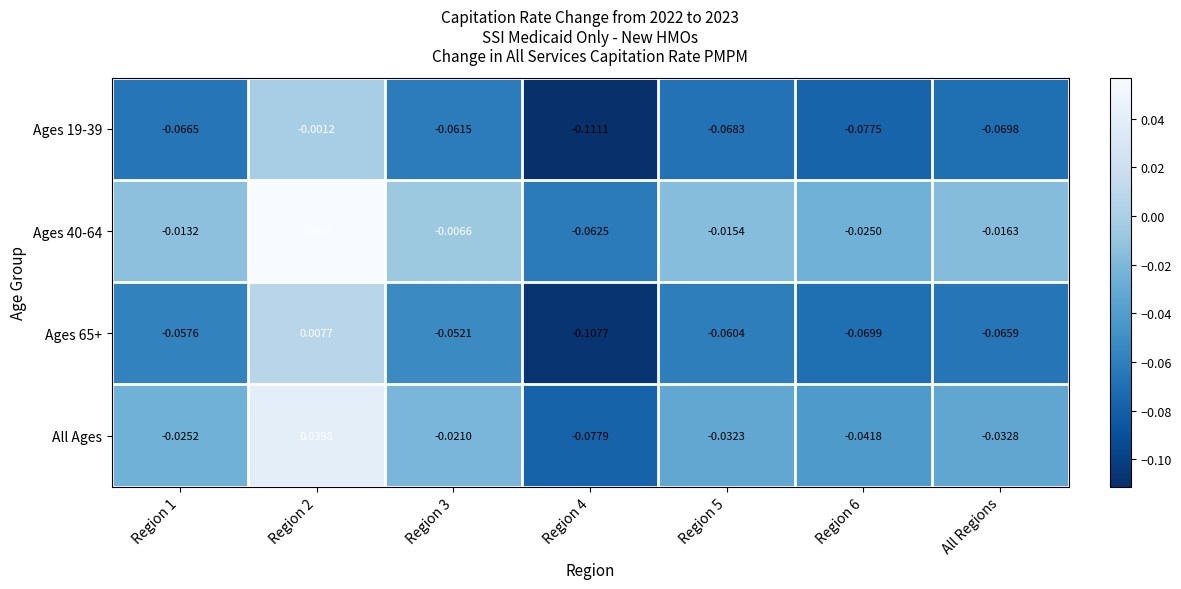

Which series changed the most between Region 1 and Region 4?

All Ages